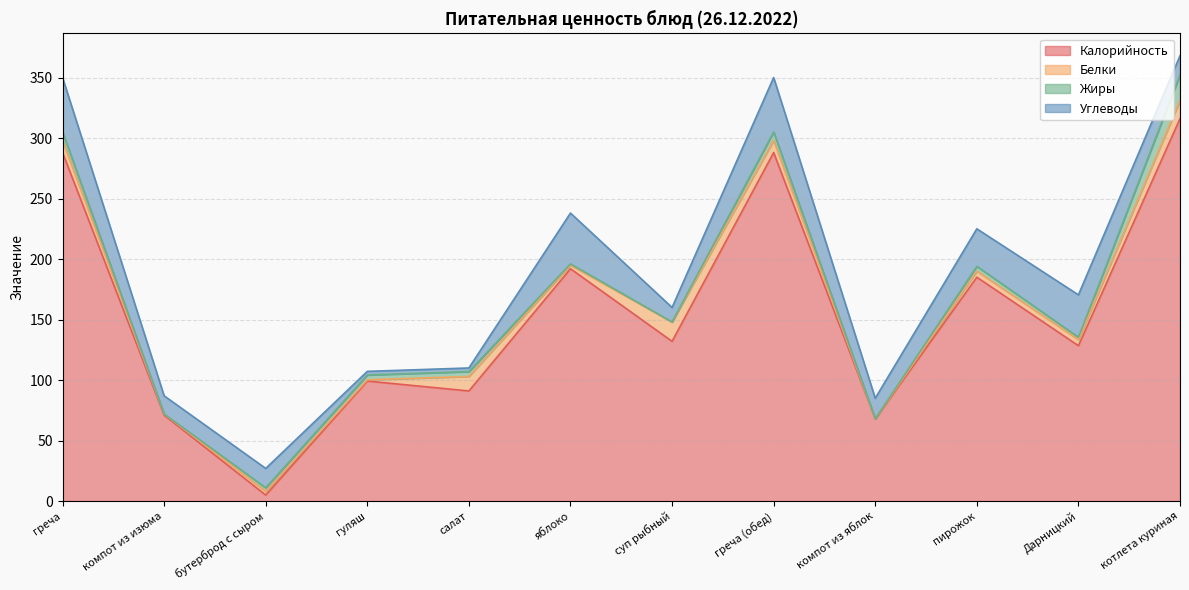

Where is the first local maximum for Калорийность?

гуляш